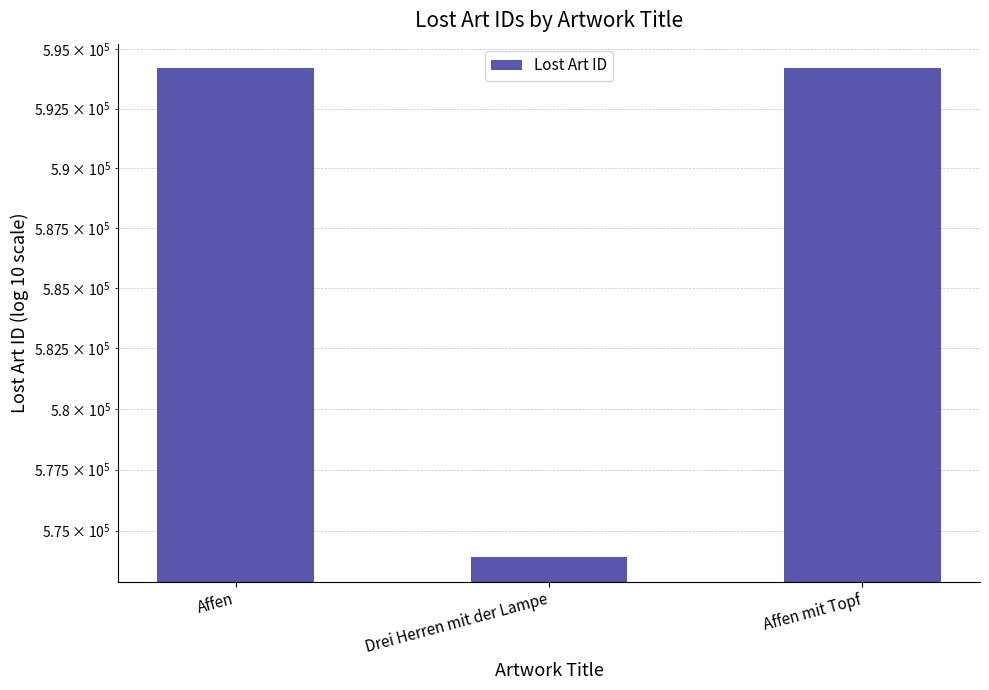

What is the difference between the values at Drei Herren mit der Lampe and Affen mit Topf?

20291